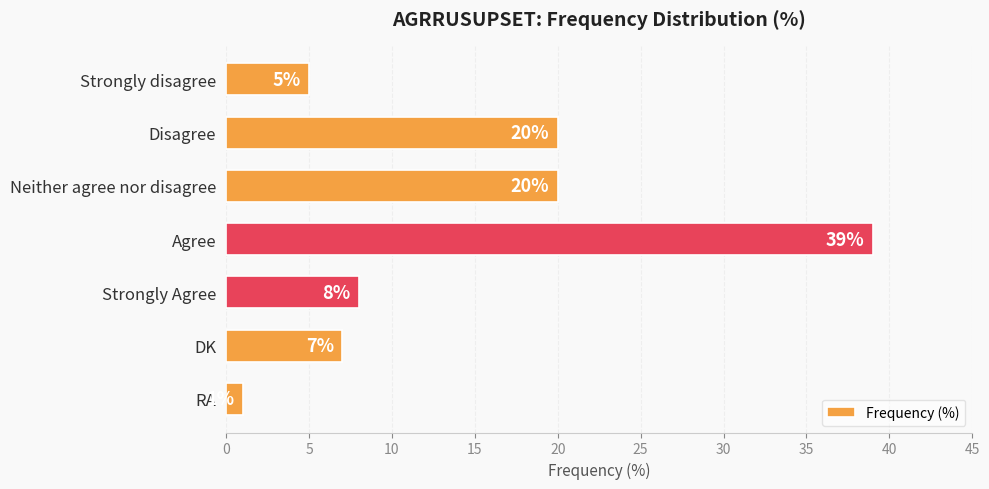

What is the difference between the maximum and minimum values?

38